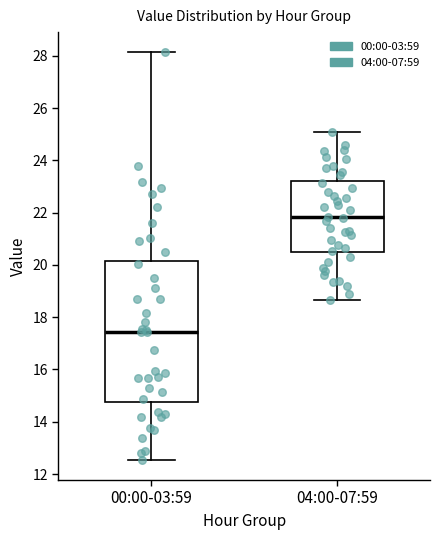

Which box's median line is the highest?

04:00-07:59